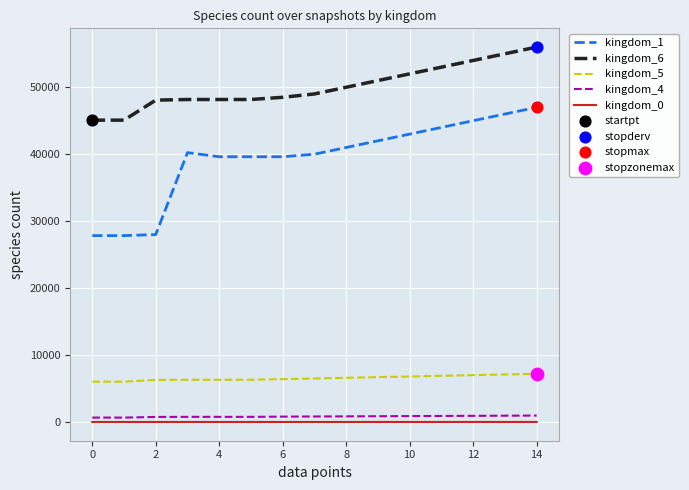

Which series has the largest total across all categories?

kingdom_6